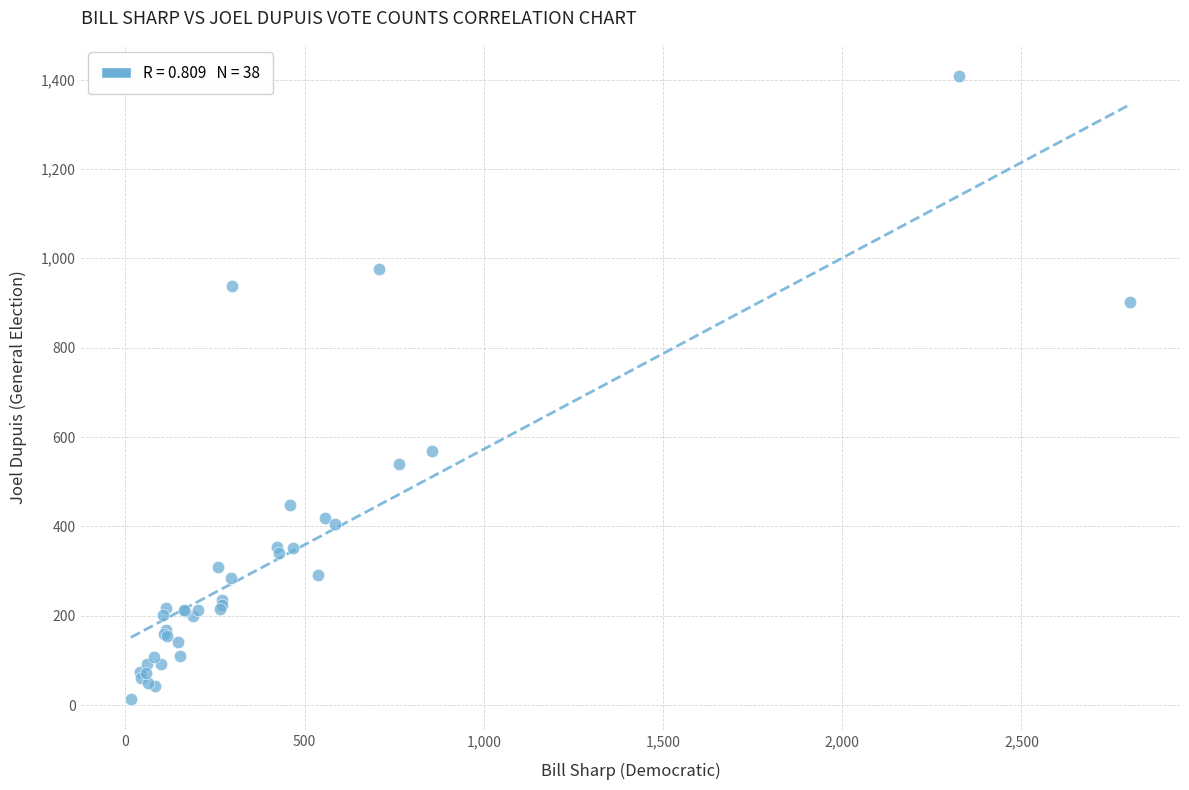

What Y value in the scatter plot is closest to 711?

568